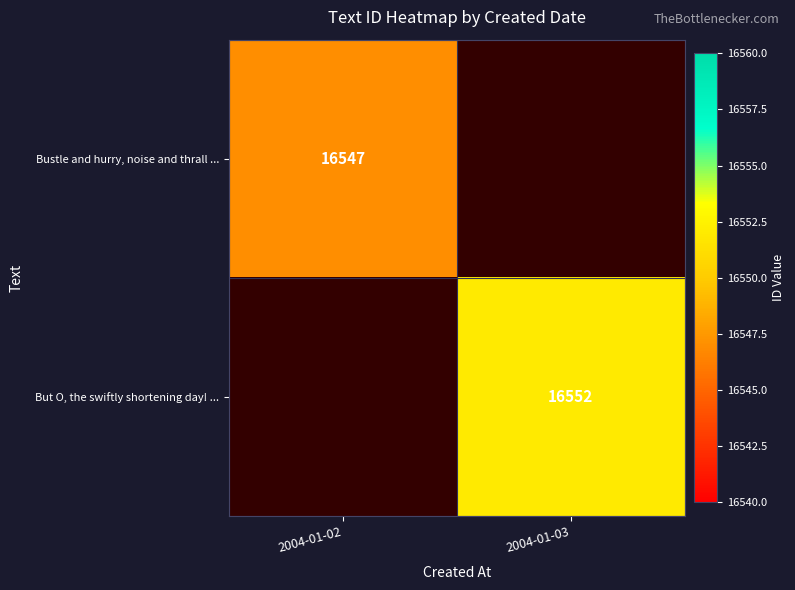

Between 2004-01-03 and 2004-01-02, which is larger?

2004-01-02